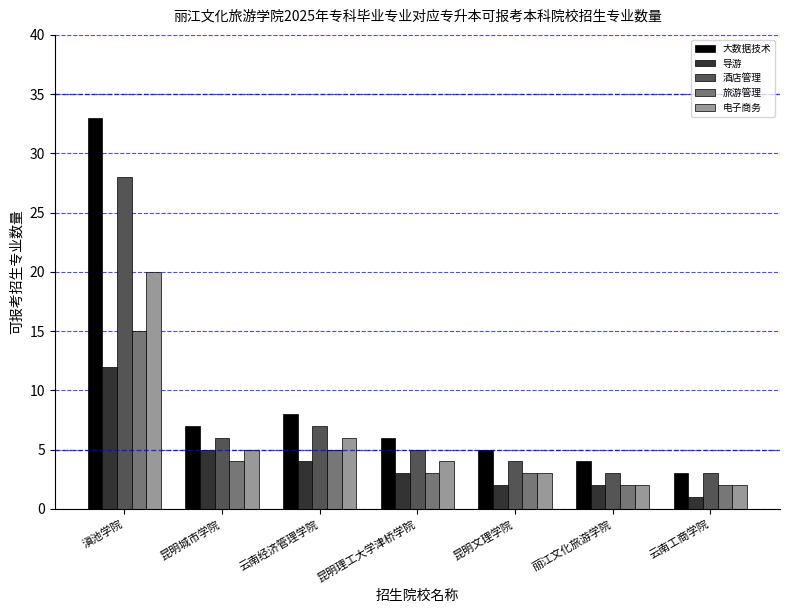

Reading left to right, transcribe all the data shown in this chart.

大数据技术: 33	7	8	6	5	4	3
导游: 12	5	4	3	2	2	1
酒店管理: 28	6	7	5	4	3	3
旅游管理: 15	4	5	3	3	2	2
电子商务: 20	5	6	4	3	2	2